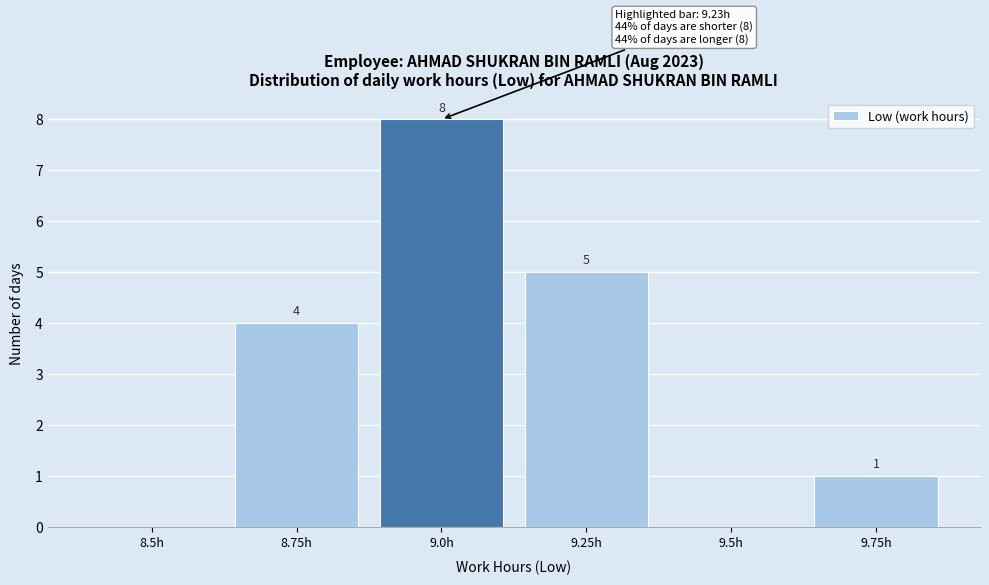

Reading left to right, list all the values displayed in this chart.

8.5h=0	8.75h=4	9.0h=8	9.25h=5	9.5h=0	9.75h=1